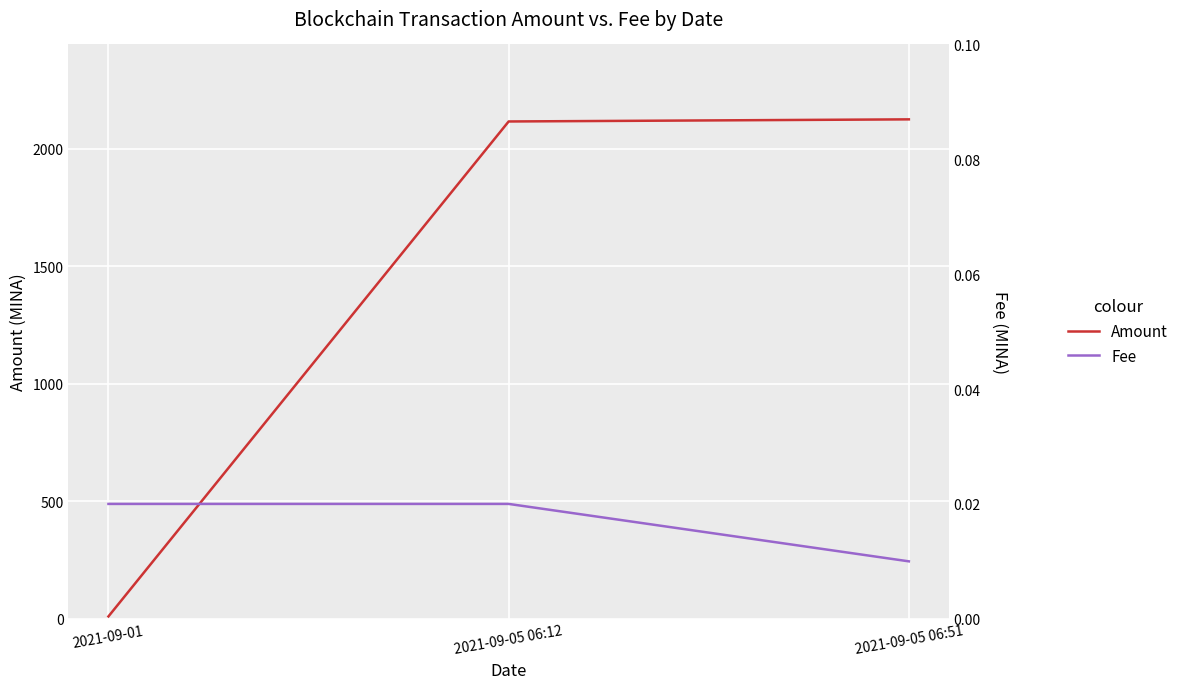

At how many categories does at least one series exceed 175?

2